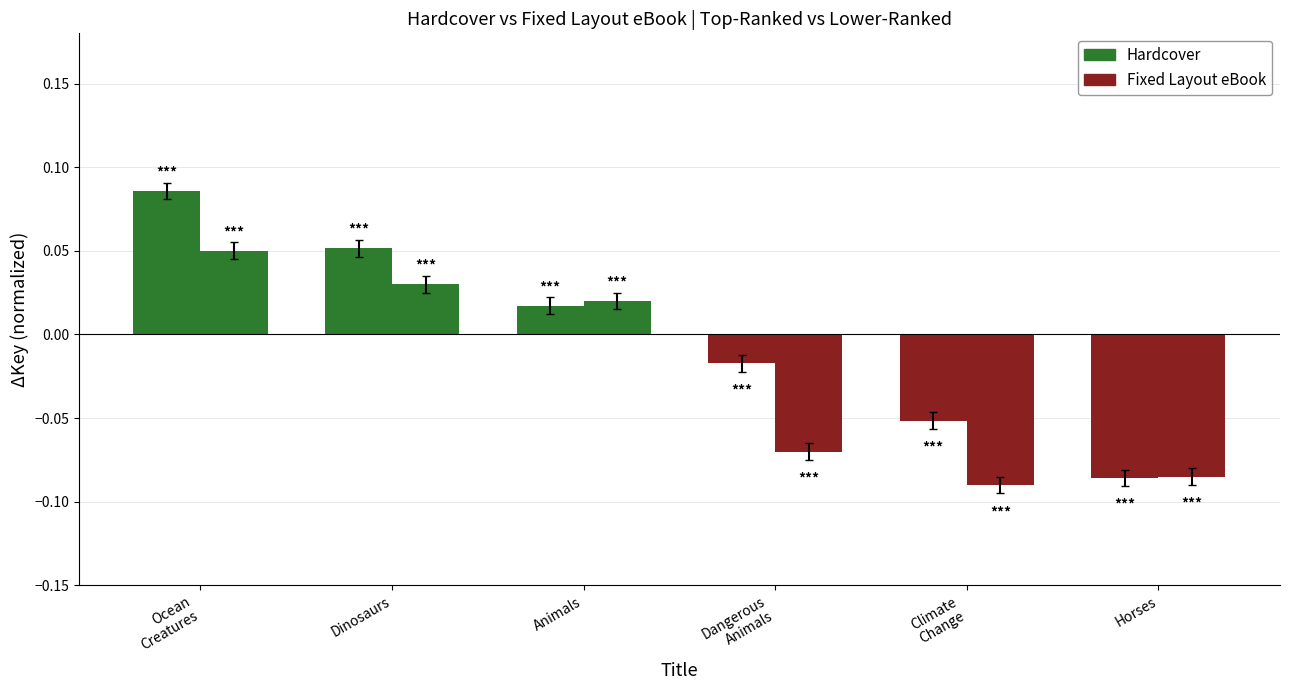

Where does the Hardcover series first go above 0?

Ocean
Creatures